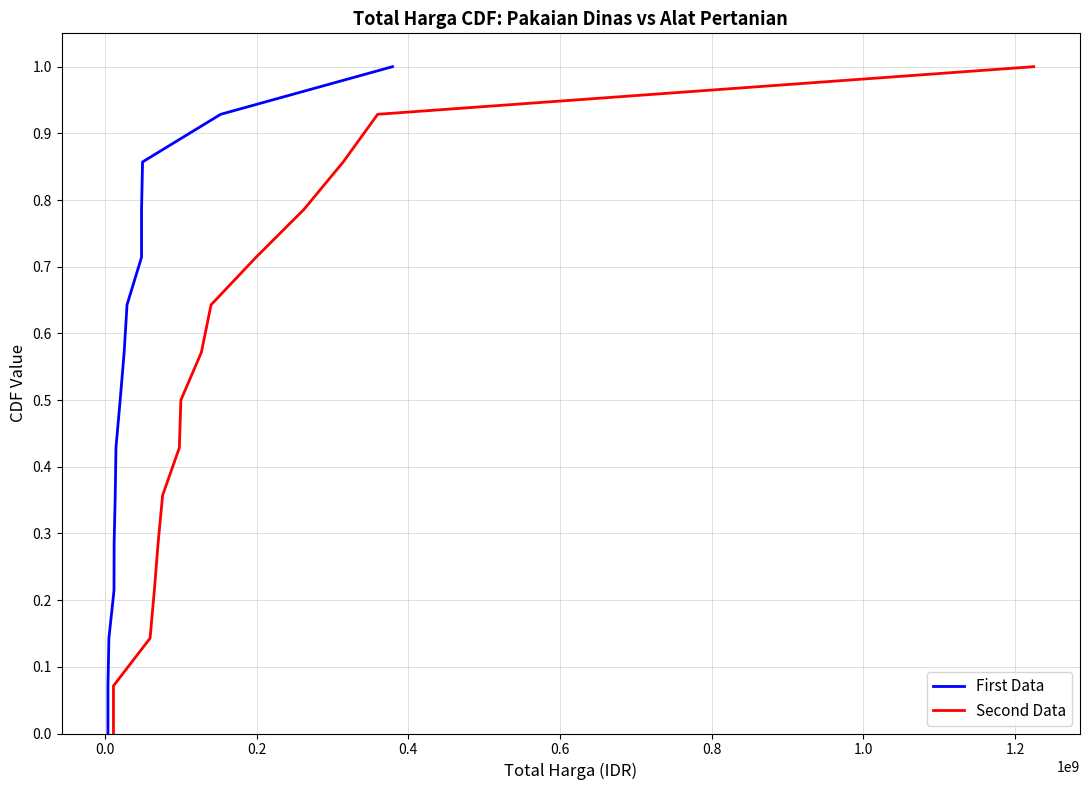

What is the maximum value for Second Data?

1.0